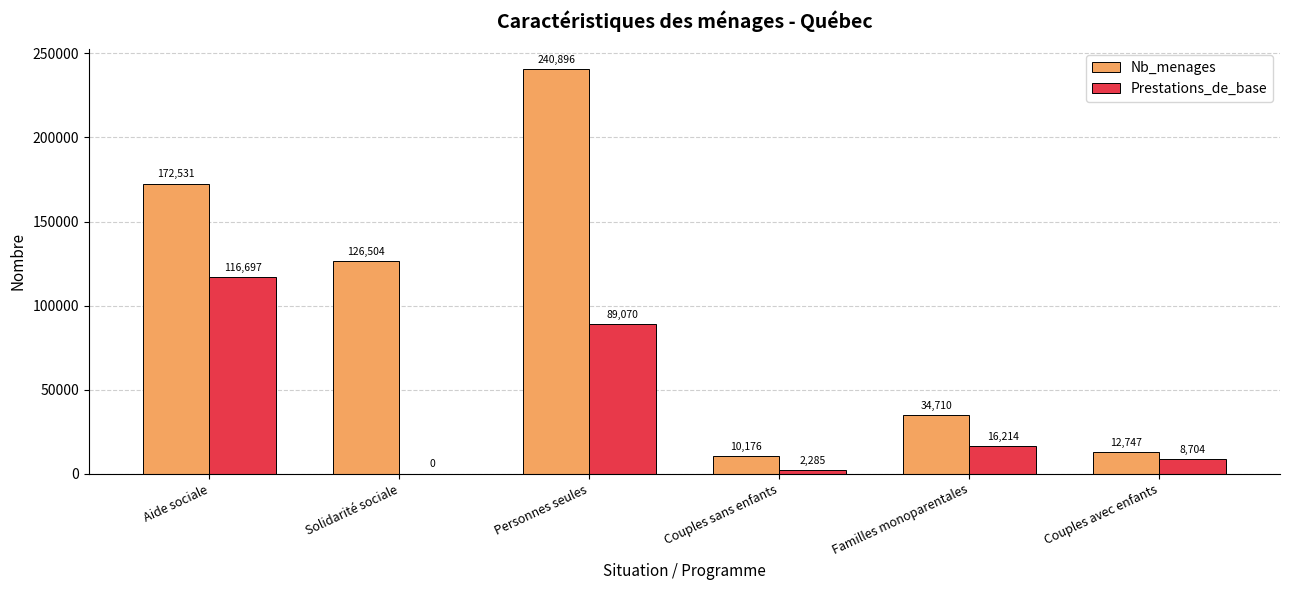

What is the sum of all Nb_menages values?

597564